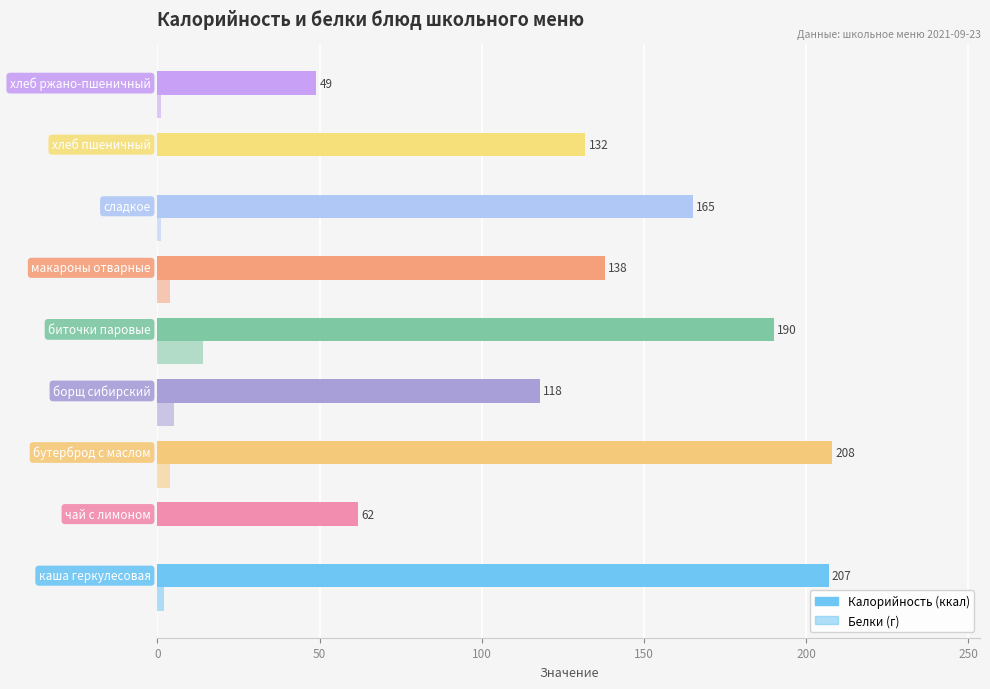

Reading left to right, list all the values displayed in this chart.

Калорийность: 207	62	208	118	190	138	165	132	49
Белки: 2	0	4	5	14	4	1	0	1